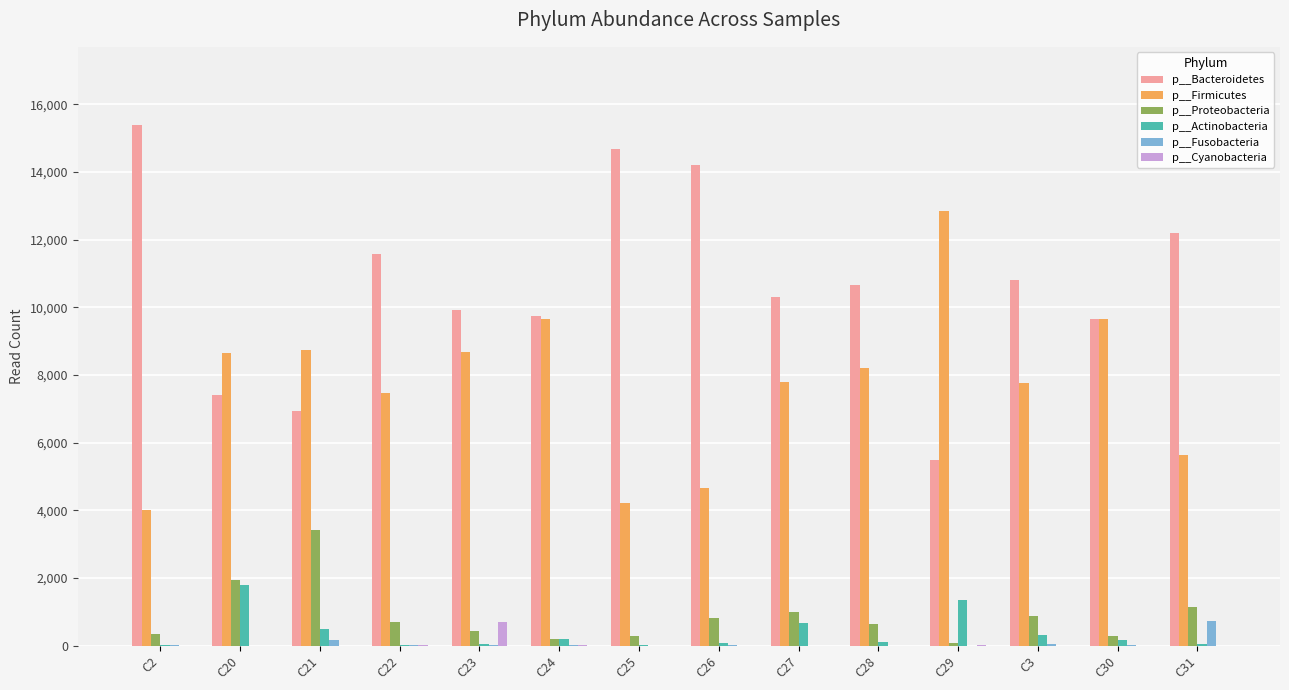

At which label does p__Bacteroidetes reach its peak?

C2